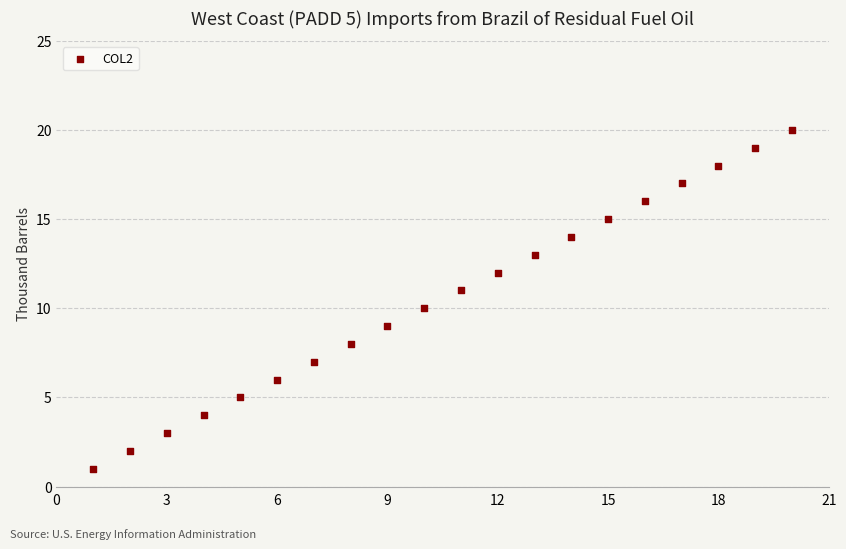

What is the range of X values (max minus min)?

19